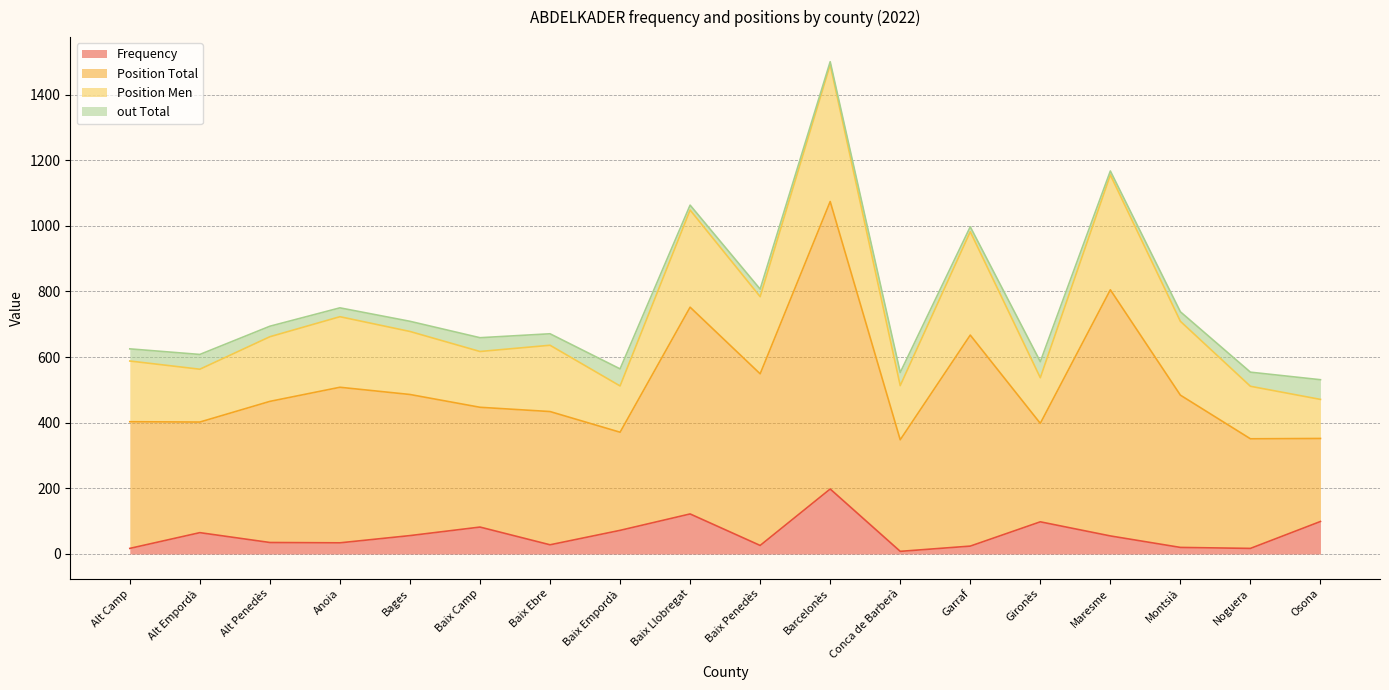

What is the average value of the Position Men series?

765